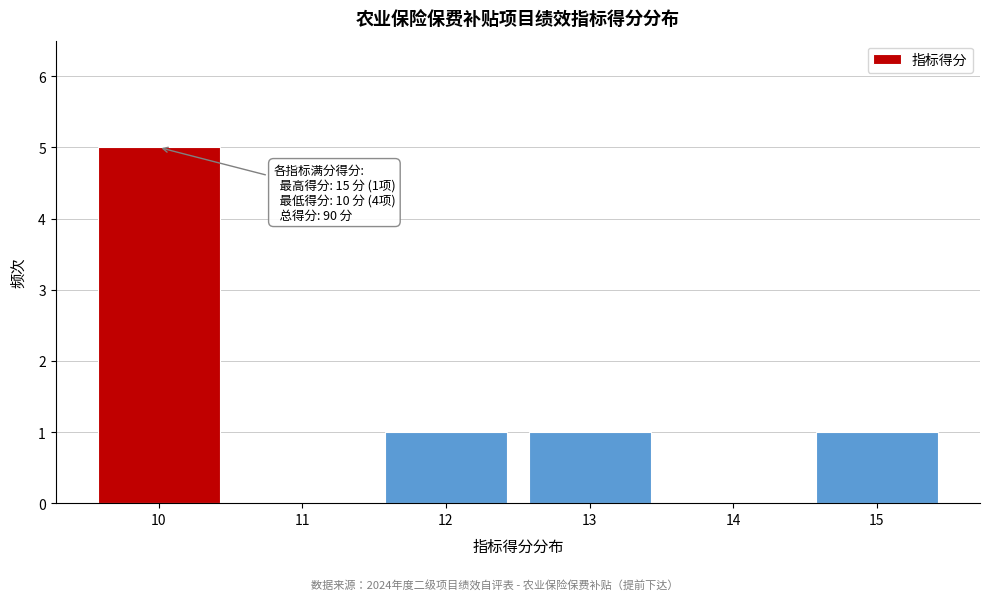

Over which range of the x-axis is the bar tallest?

9.5 to 10.5